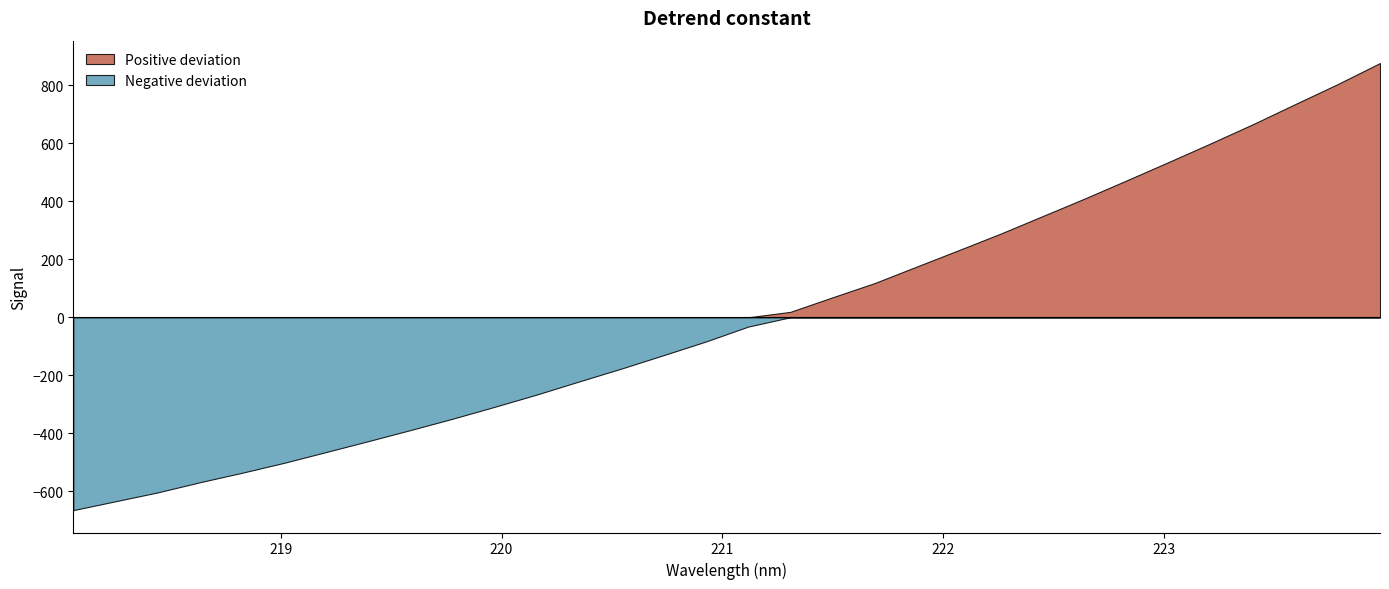

True or false: x and y cross at least once.

False